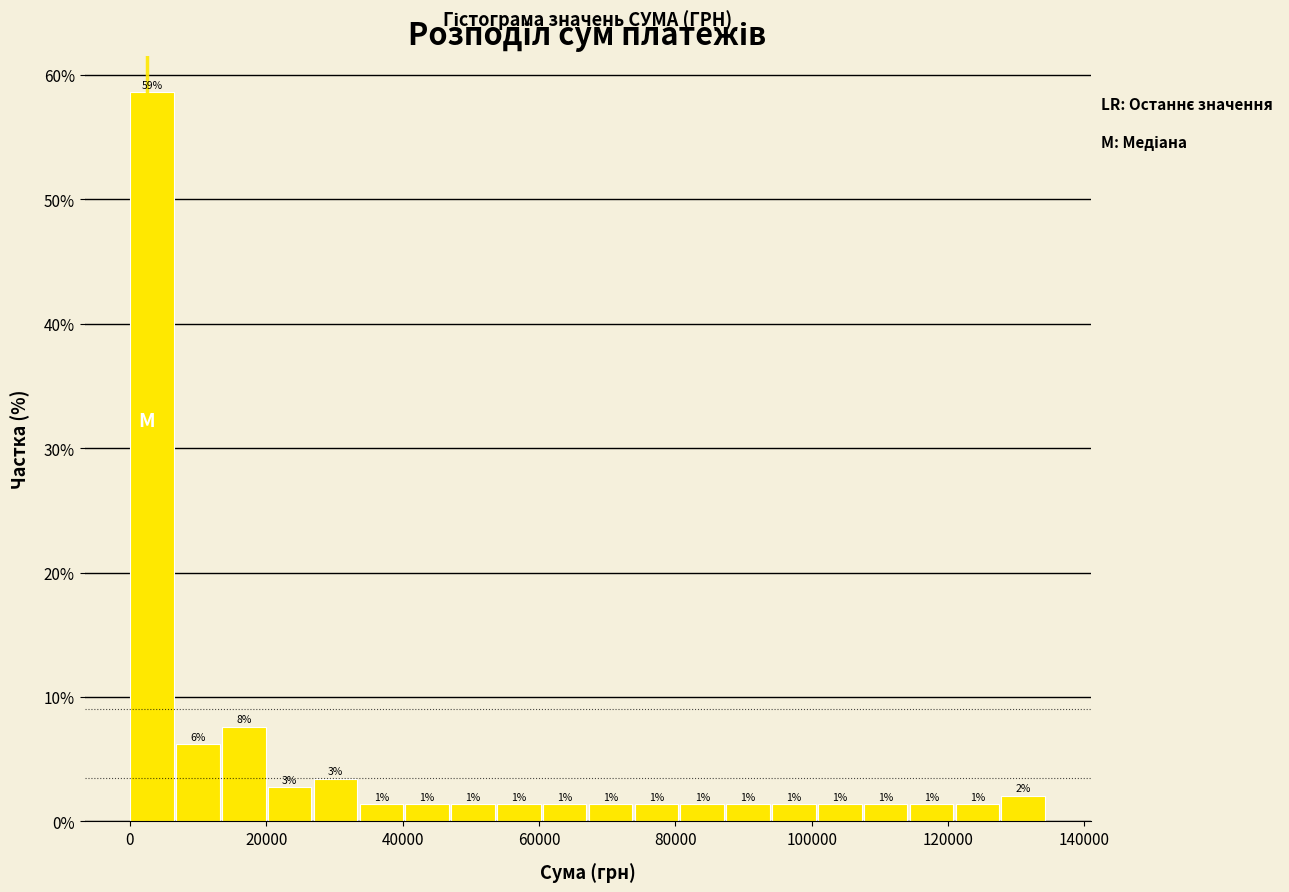

Read against the x-axis, roughly where is the centre of the tallest bar?

4000